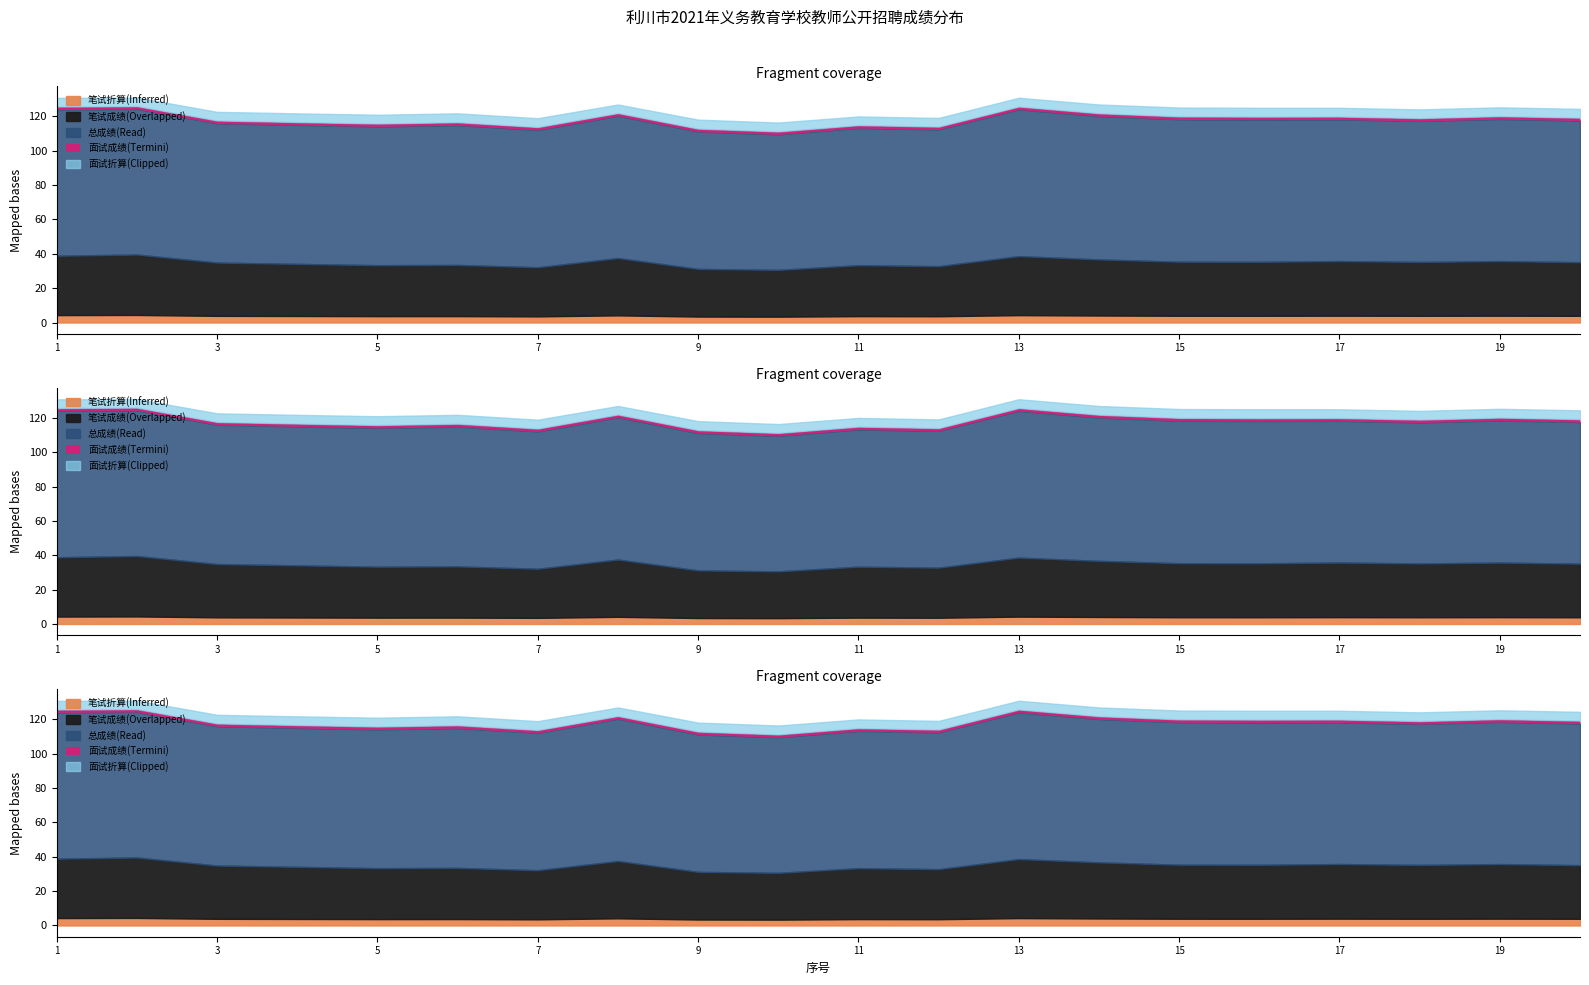

Which series has the largest range (max minus min)?

笔试成绩